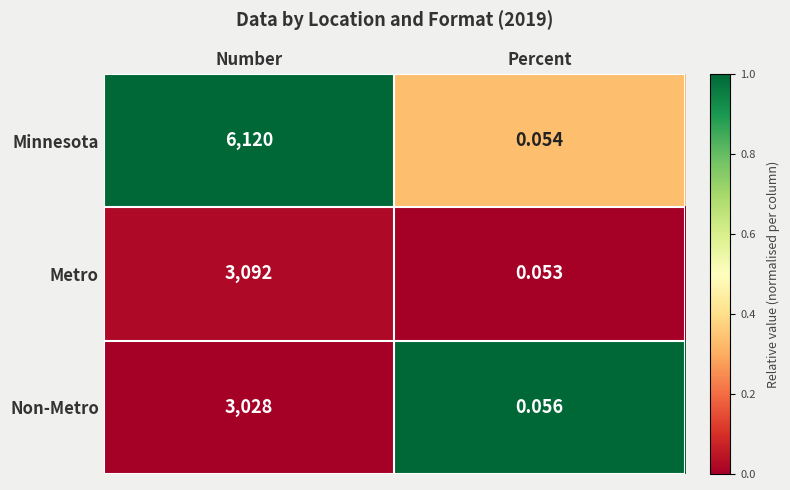

Rank the series at Number from highest to lowest value.

Minnesota, Metro, Non-Metro